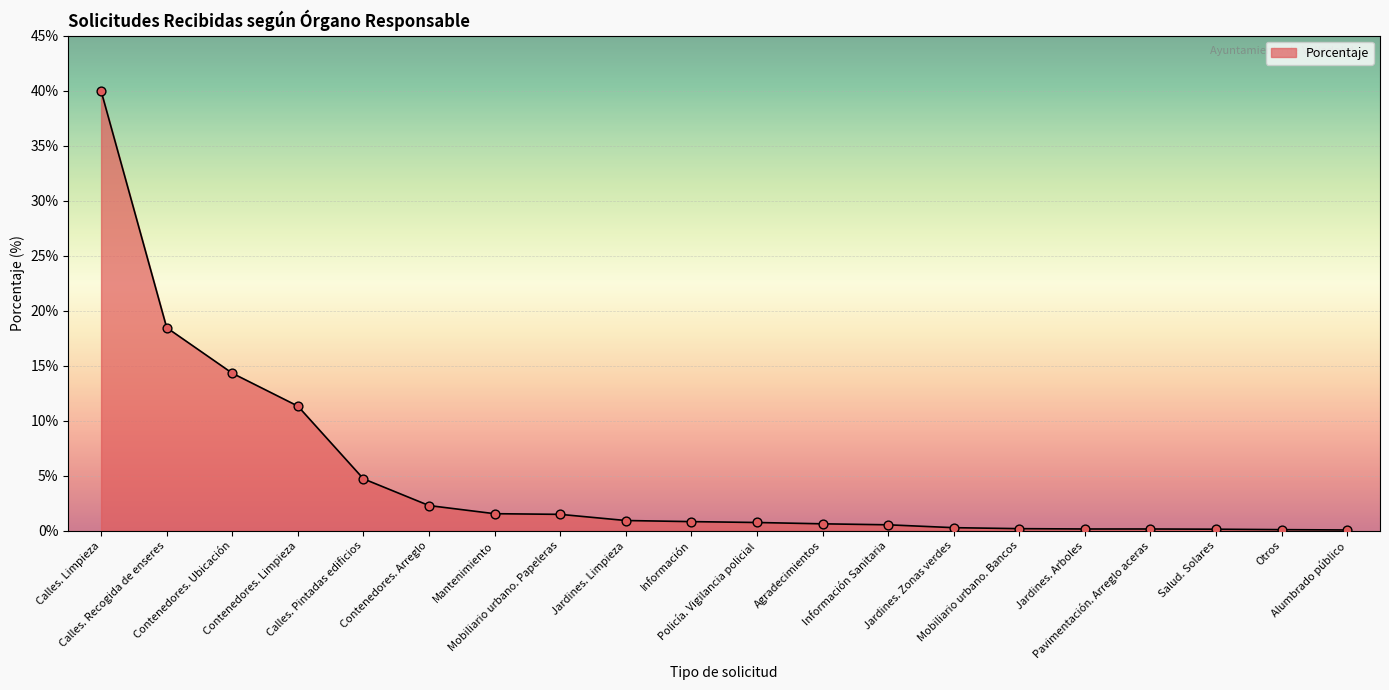

What is the change in value from Contenedores. Limpieza to Mobiliario urbano. Bancos?

-11.1